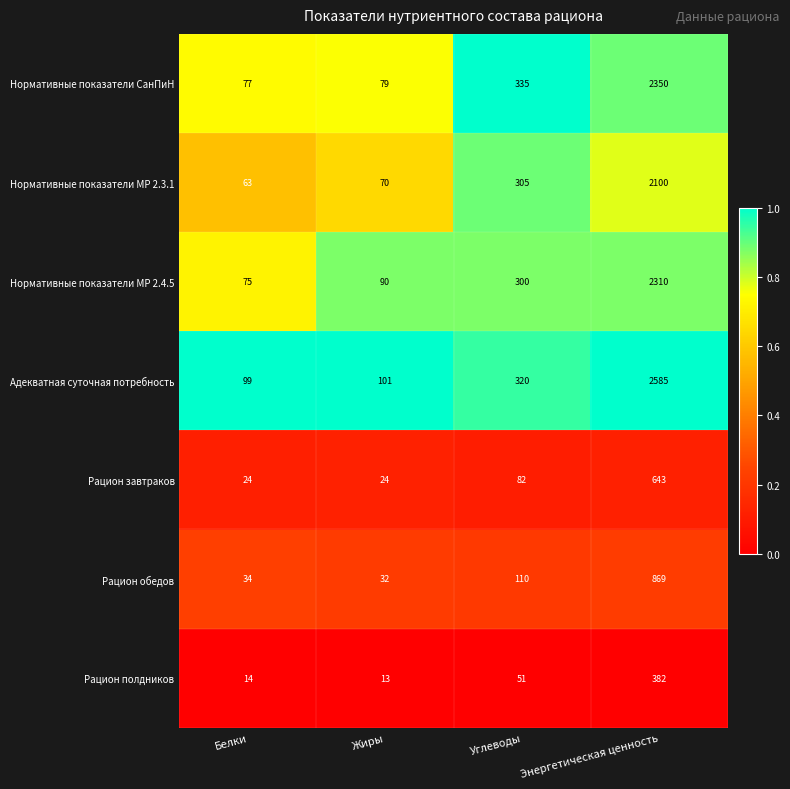

Count the number of data series in this chart.

7